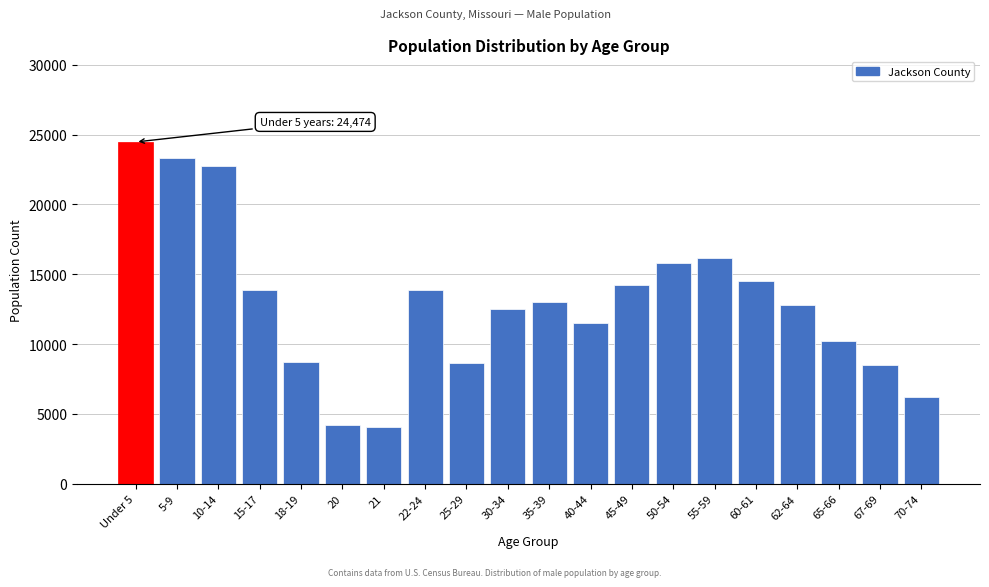

What is the label of the 17th bar from the left?

62-64